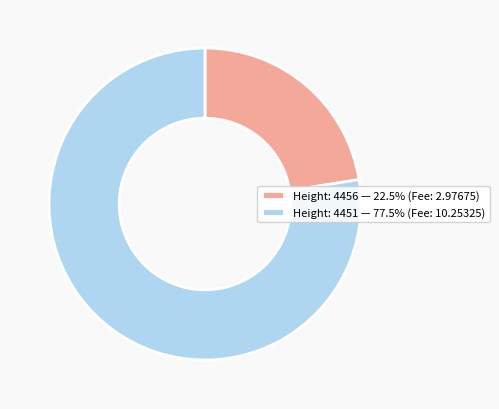

True or false: Height: 4456 accounts for 12% of the total.

False